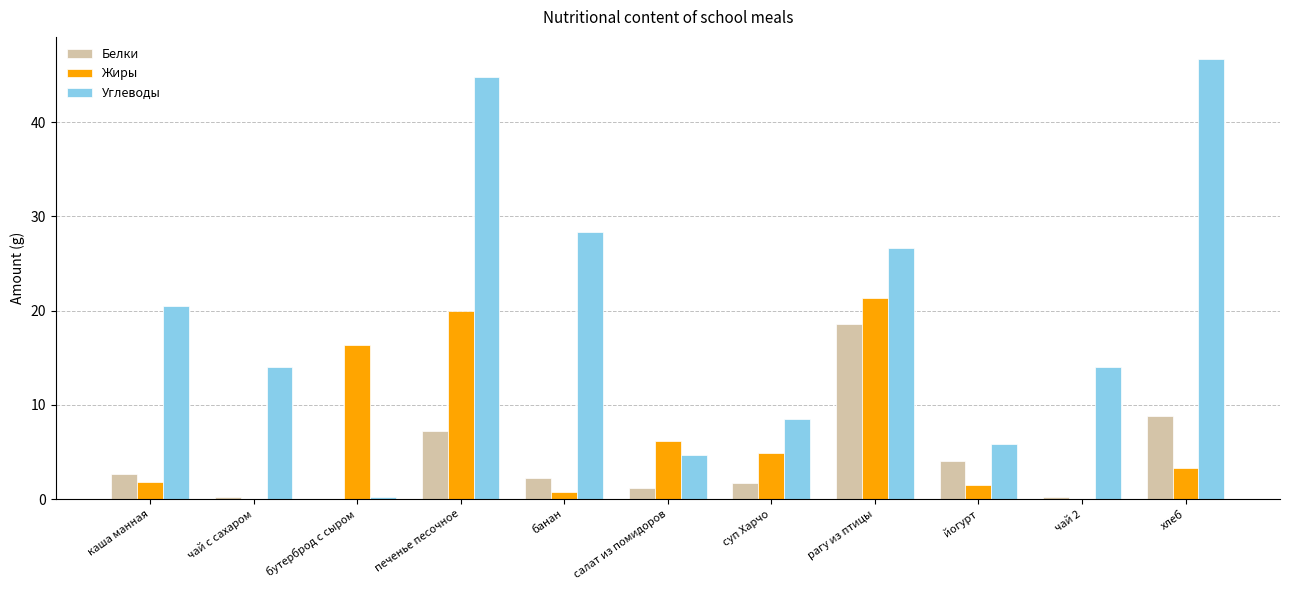

Is the value of Жиры at банан greater than the value of Углеводы at хлеб?

No